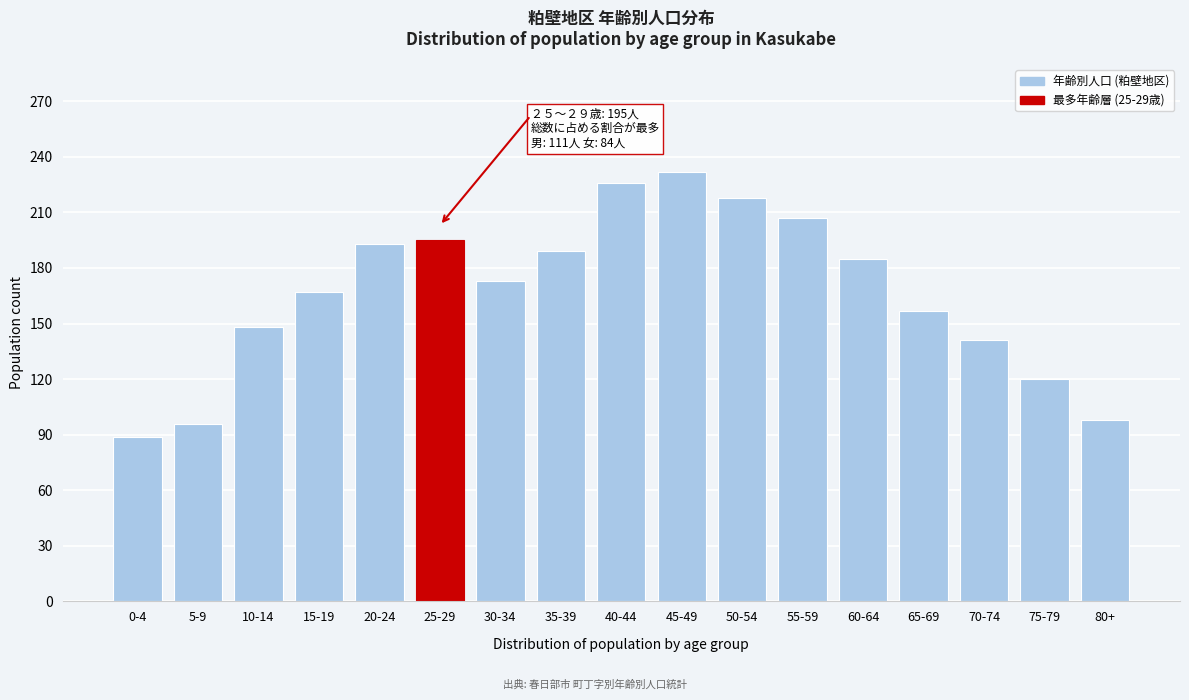

Reading left to right, extract all data points from this chart.

89	96	148	167	193	195	173	189	226	232	218	207	185	157	141	120	98